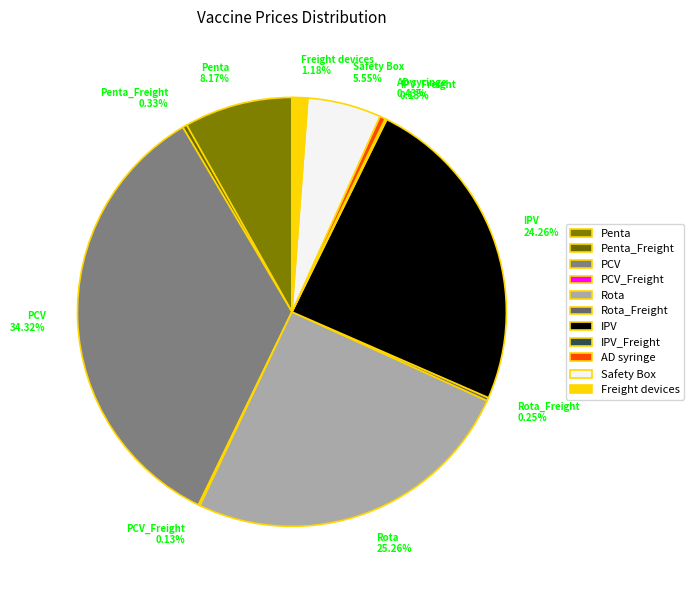

Is there a majority slice in this chart?

No